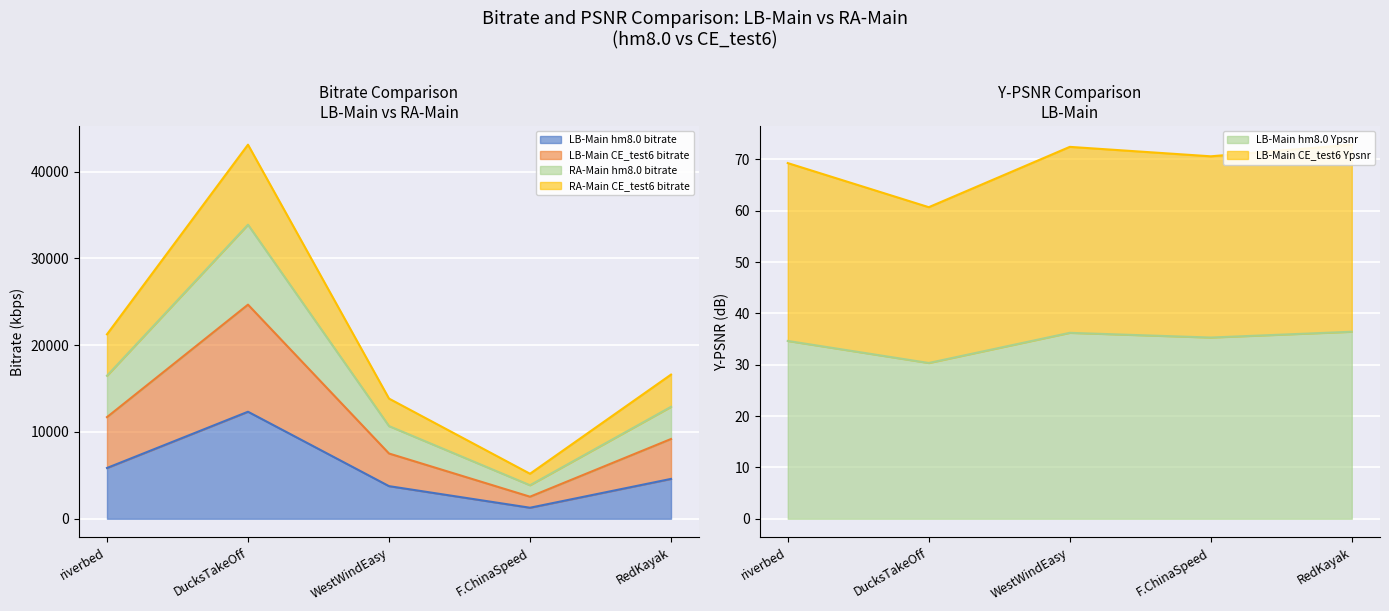

True or false: LB-Main hm8.0 Ypsnr has a value of 60.7 at F.ChinaSpeed.

False